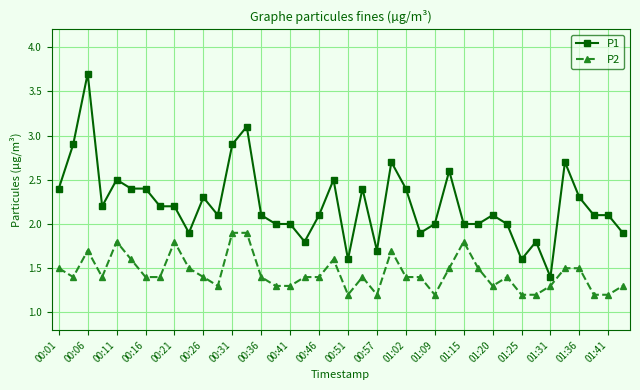

Which series has the largest total across all categories?

P1